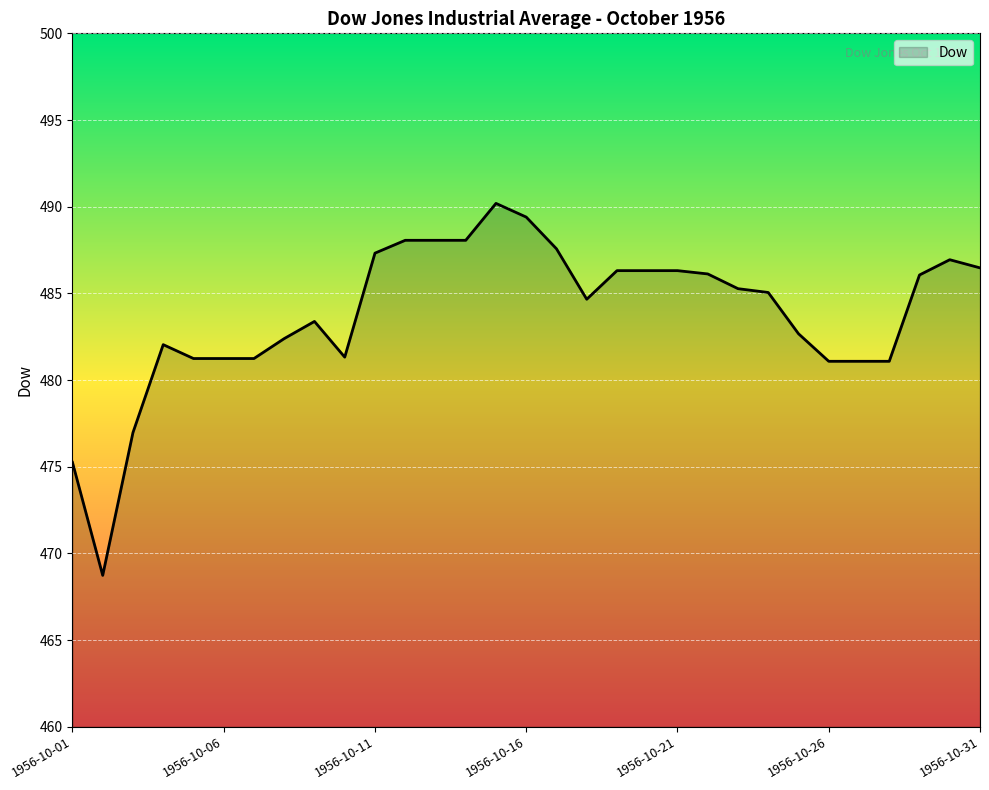

What is the difference between the maximum and minimum values?

21.5